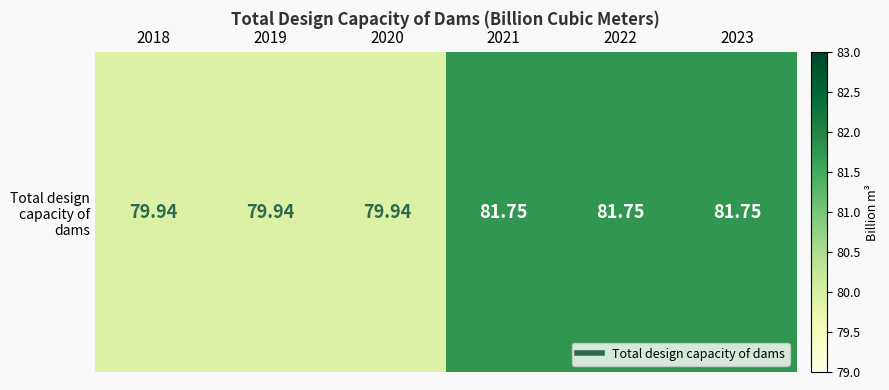

How many distinct data groups are displayed?

1